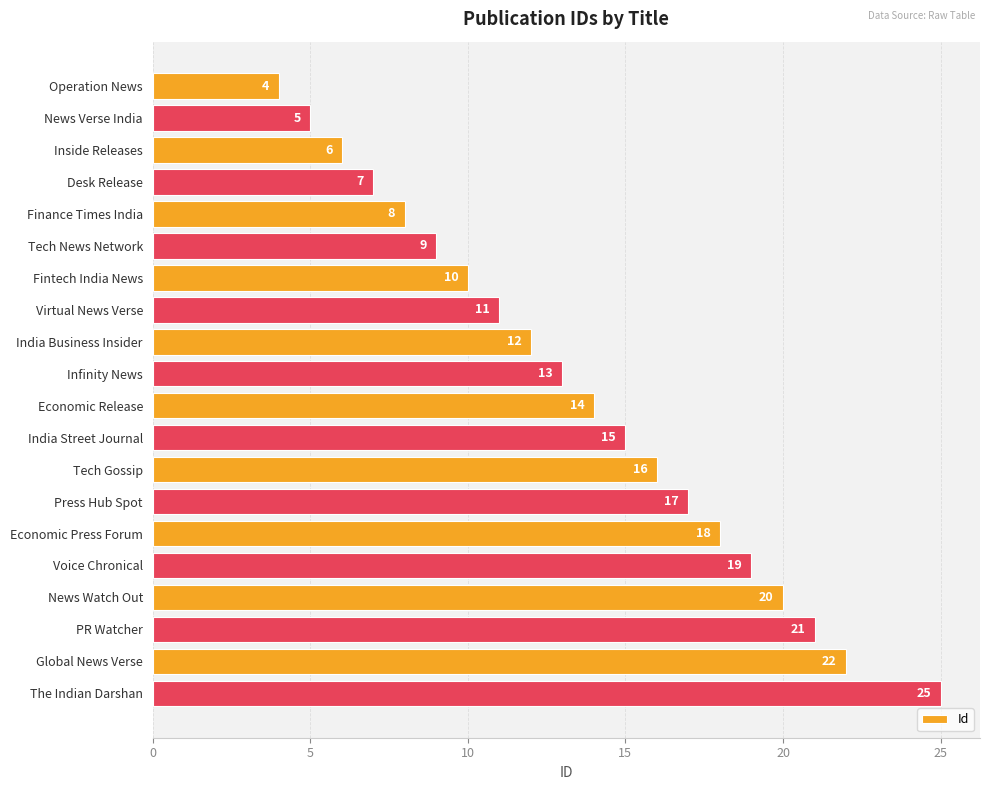

What is the change in value from Desk Release to Tech News Network?

+2